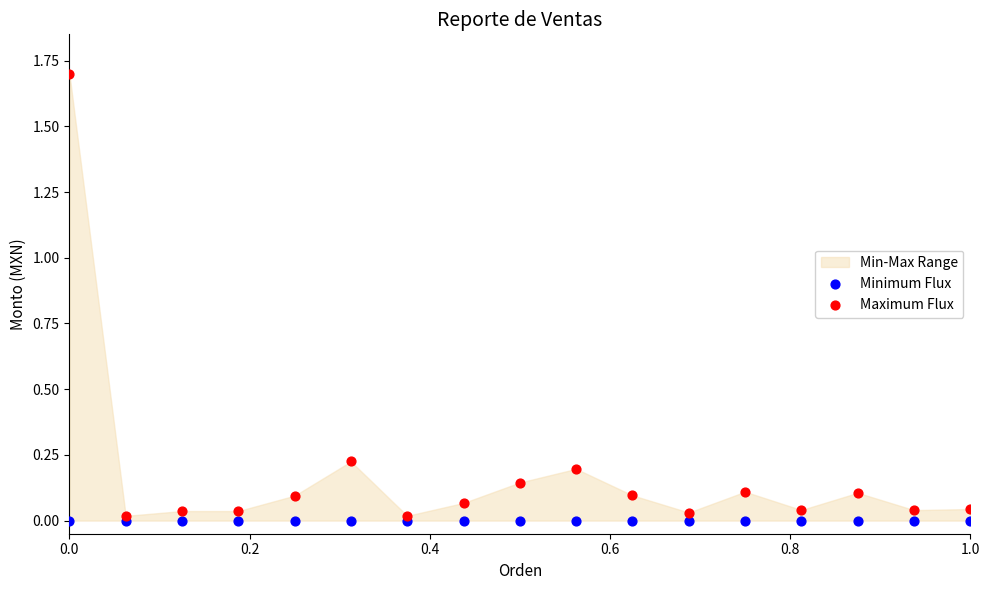

Which series contains the lowest Y value?

Minimum Flux